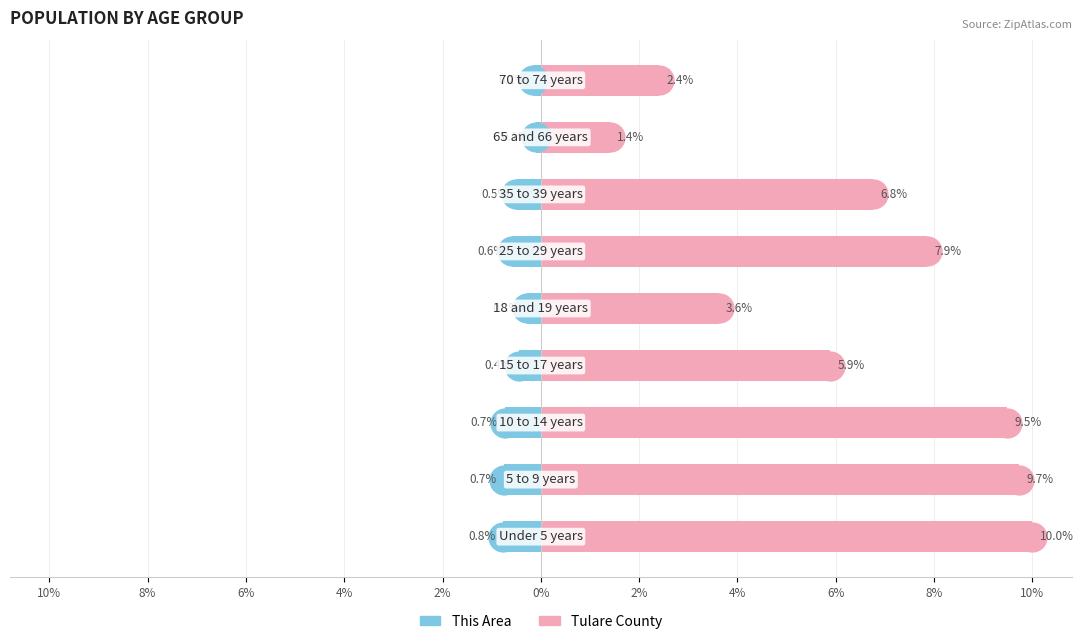

Reading left to right, list all the values displayed in this chart.

This Area: 0%=-0.8	2%=-0.7	4%=-0.7	6%=-0.4	8%=-0.3	10%=-0.6	2%=-0.5	4%=-0.1	6%=-0.2
Tulare County: 0%=10.0	2%=9.7	4%=9.5	6%=5.9	8%=3.6	10%=7.9	2%=6.8	4%=1.4	6%=2.4